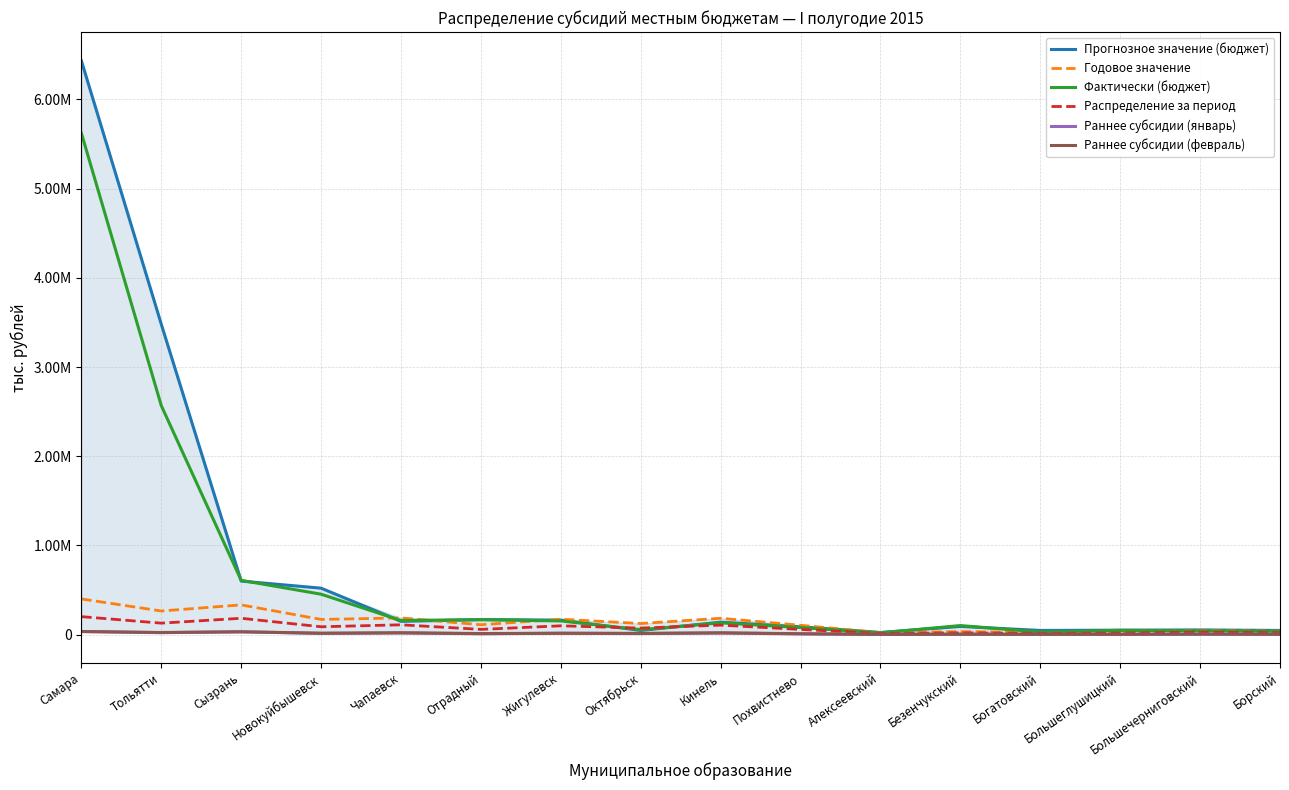

What position from the left is Самара?

1